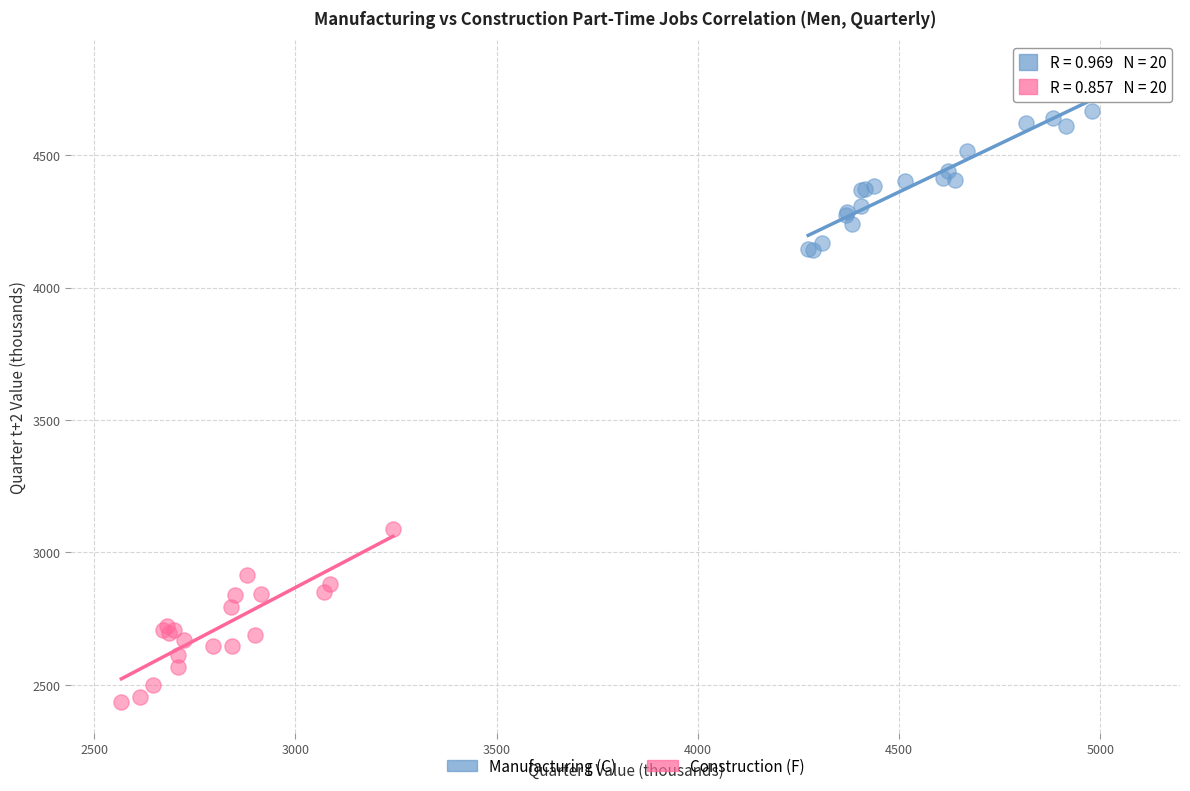

Which series contains the highest Y value?

Manufacturing (C)